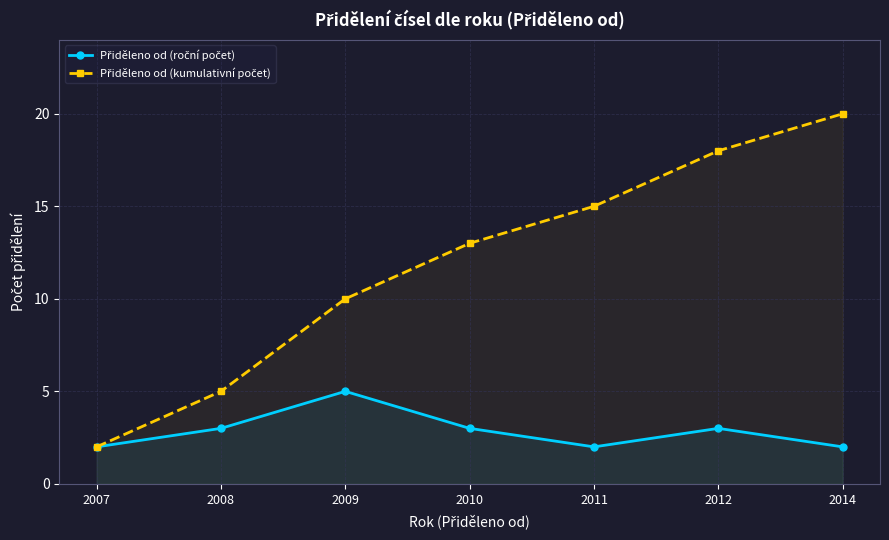

Read the Přiděleno od (roční počet) value at 2010.

3